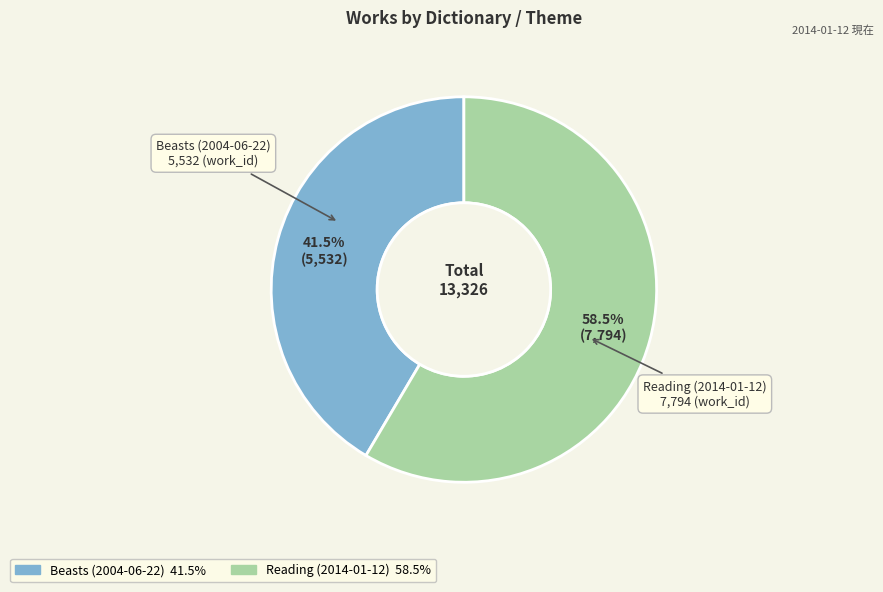

Which slice represents more than half of the pie?

Reading (2014-01-12)